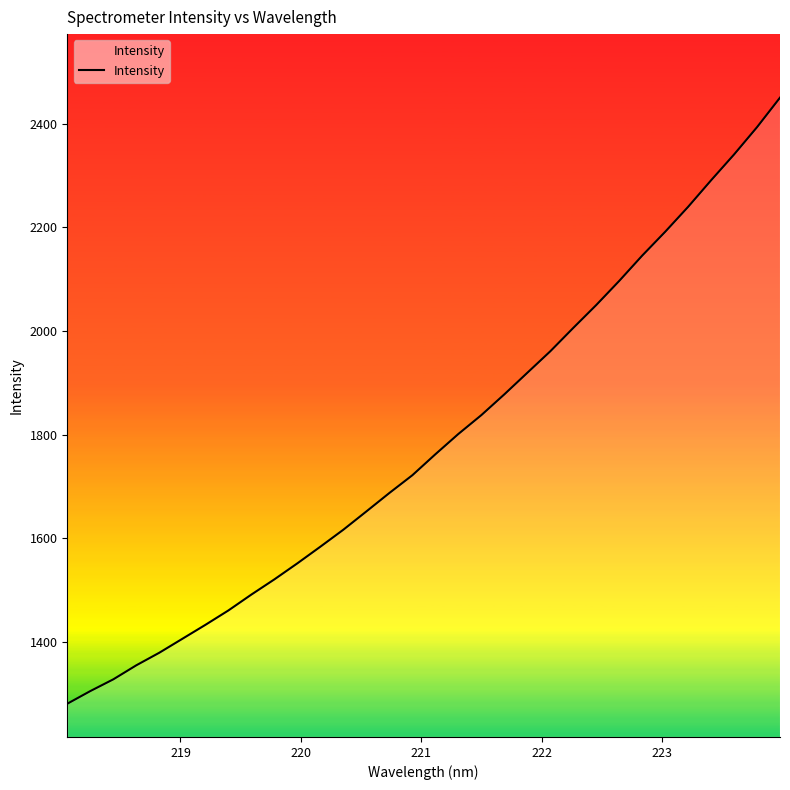

What is the greatest value displayed?

2449.9